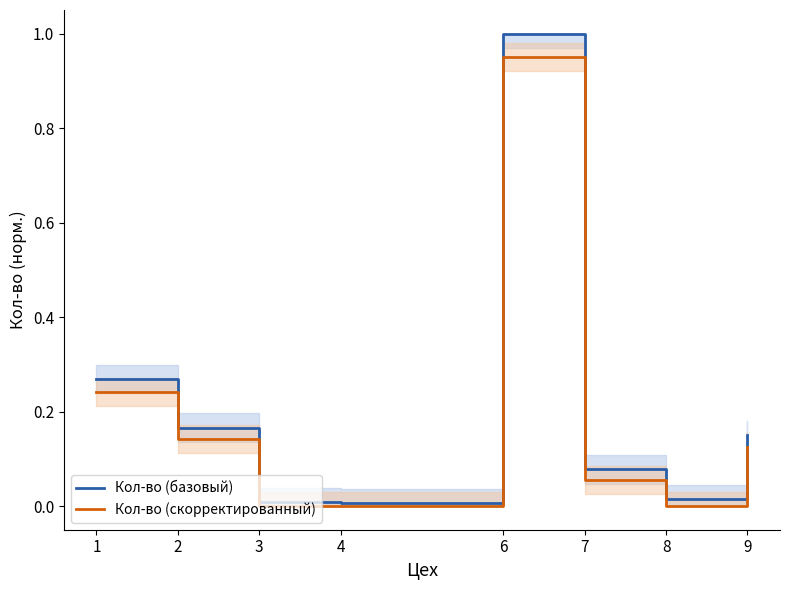

What is the spread (max minus min) of values at 6?

0.1